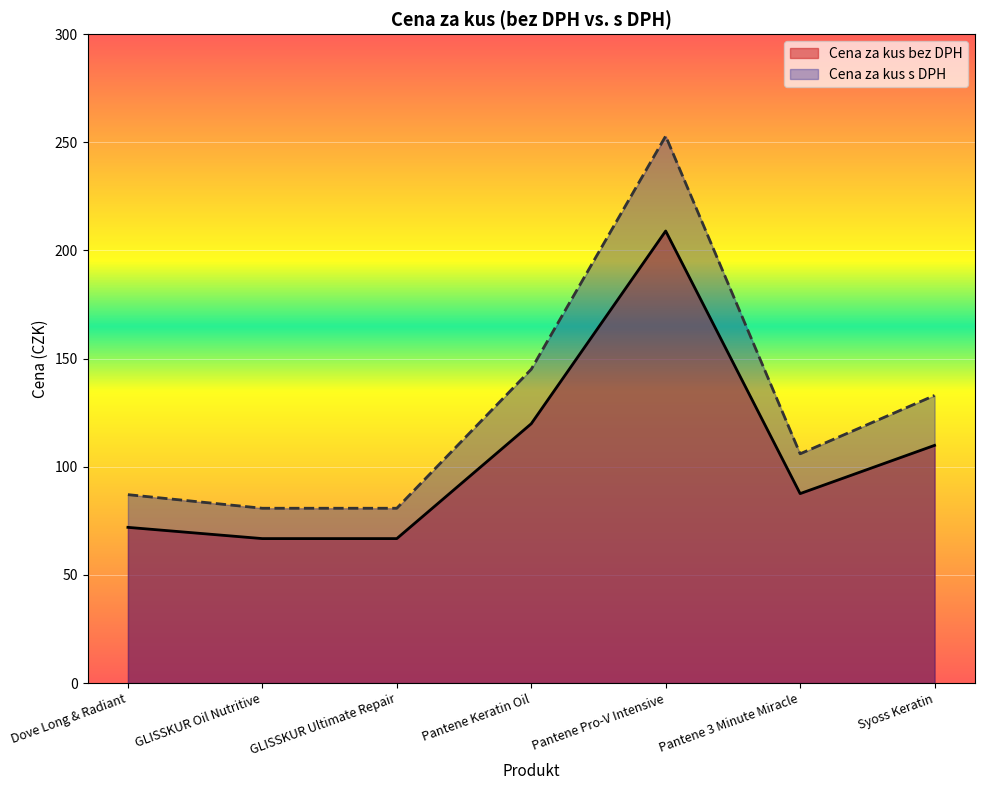

Is the value of Cena za kus s DPH at Syoss Keratin greater than the value of Cena za kus bez DPH at GLISSKUR Oil Nutritive?

Yes